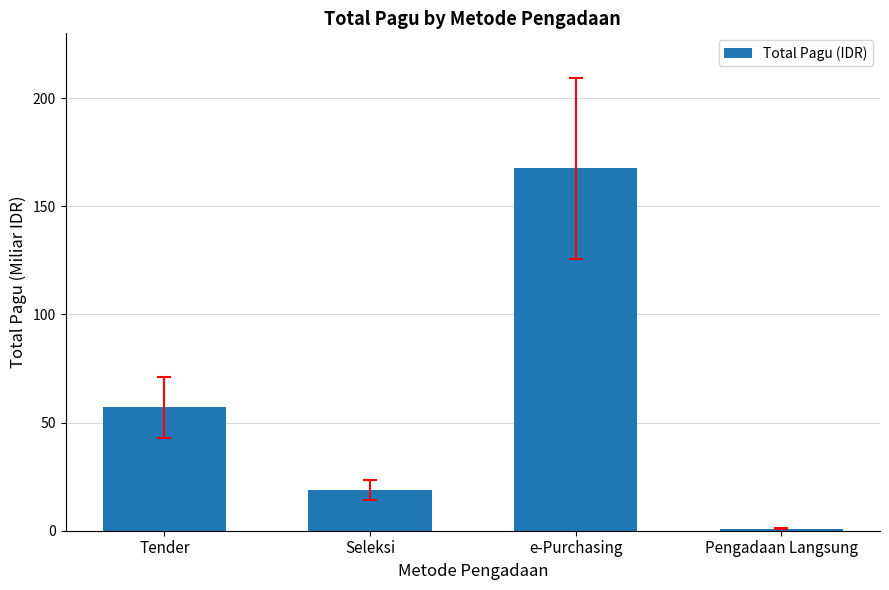

What is the smallest value displayed?

0.9